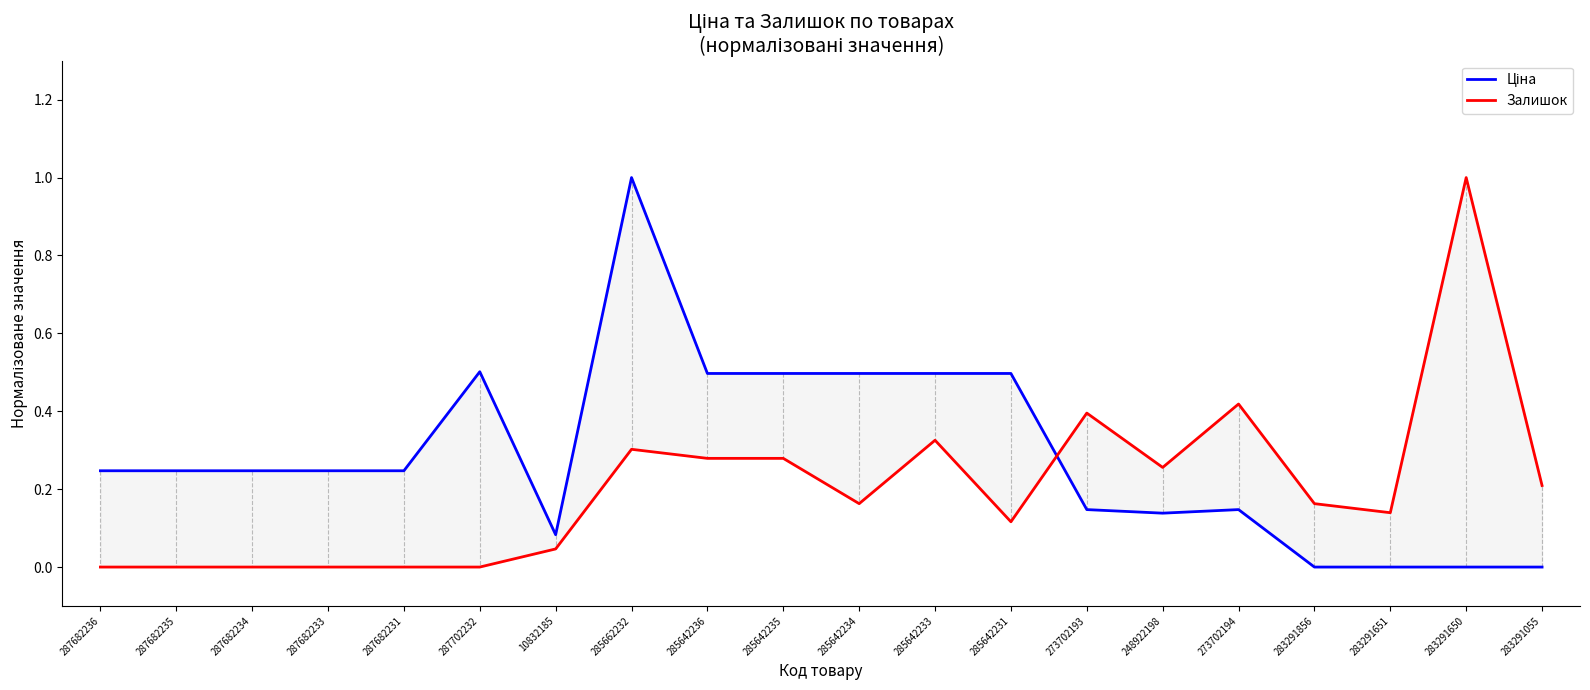

List the labels in order of Залишок value, smallest first.

287682236, 287682235, 287682234, 287682233, 287682231, 287702232, 10832185, 285642231, 283291651, 285642234, 283291856, 283291055, 248922198, 285642236, 285642235, 285662232, 285642233, 273702193, 273702194, 283291650